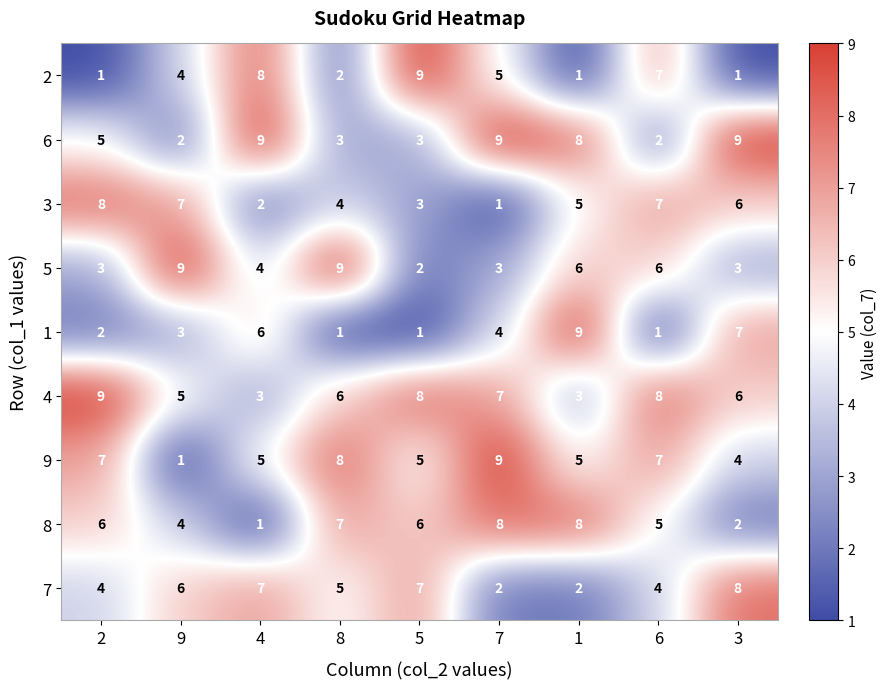

True or false: 6 has a value of 5 at 8.

False